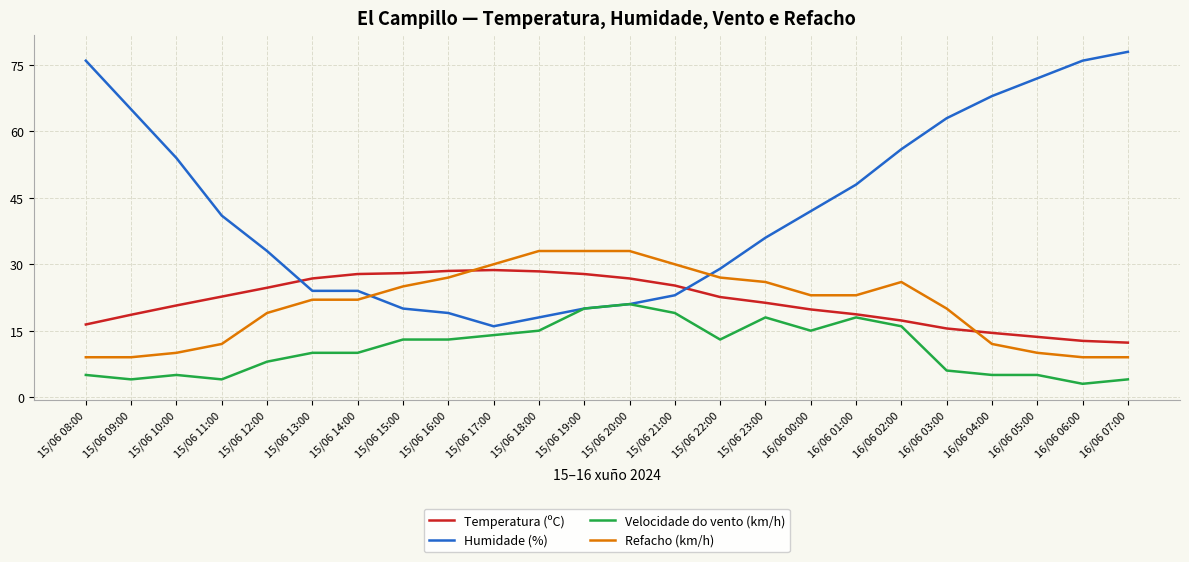

Where is Humidade (%) nearest to the value 47?

16/06 01:00